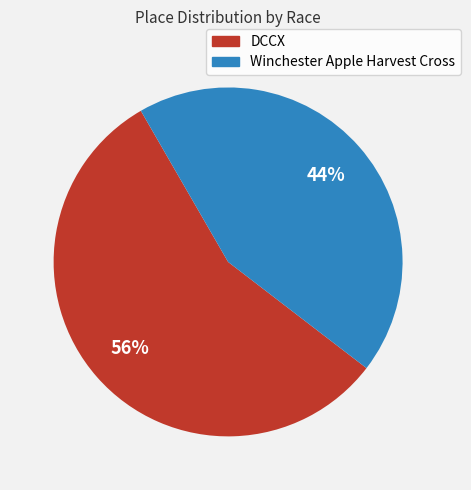

Which has a higher value, Winchester Apple Harvest Cross or DCCX?

DCCX